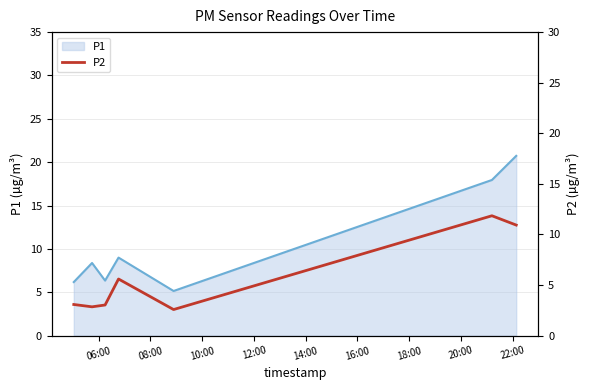

What is the maximum value for P1?

20.7